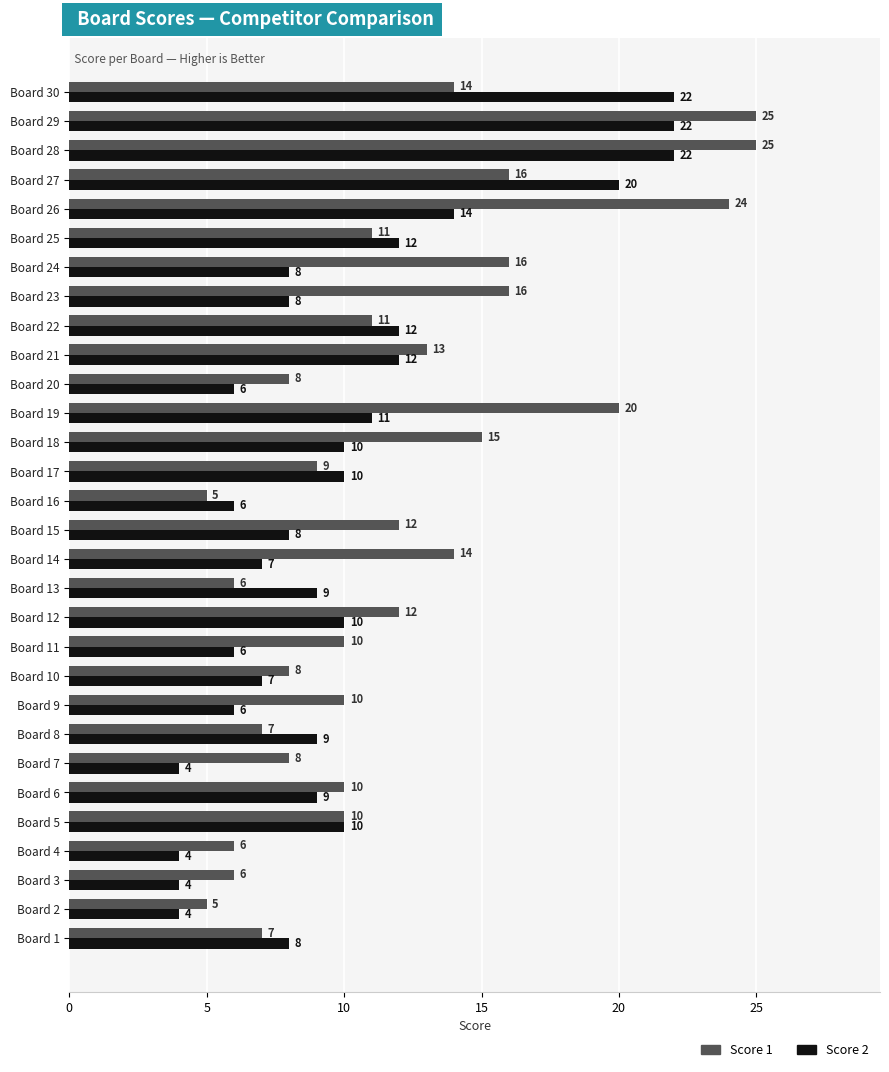

Which series changed the most between Board 15 and Board 24?

Score 1